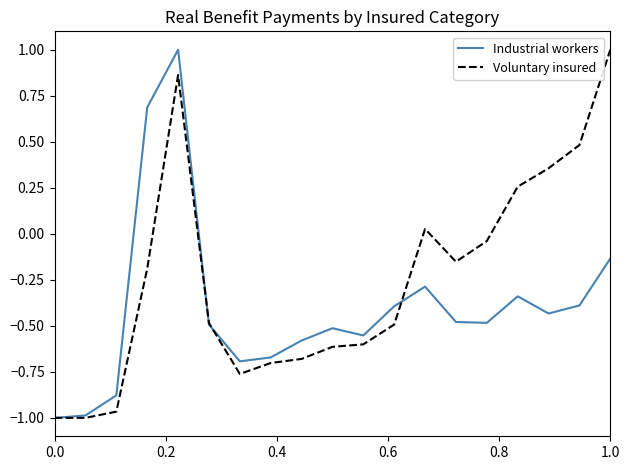

List the series in order of their overall mean, lowest first.

Industrial workers, Voluntary insured